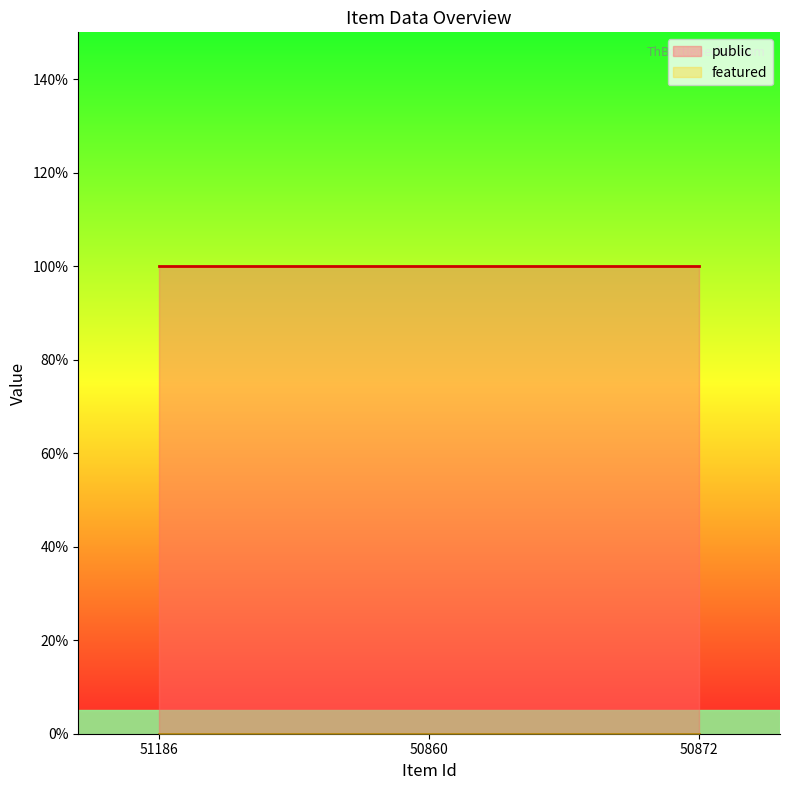

What is the label of the 1st point from the left?

51186